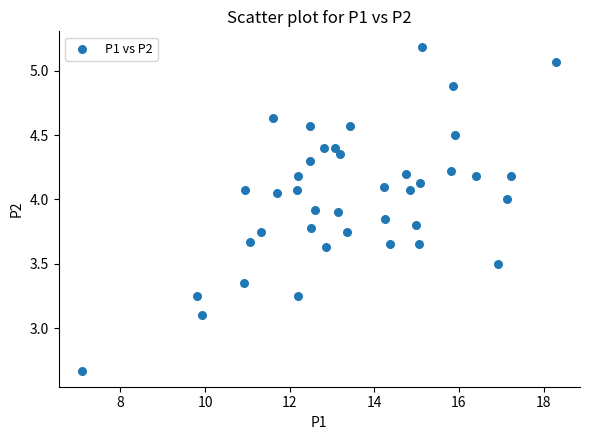

What is the range of X values (max minus min)?

11.2